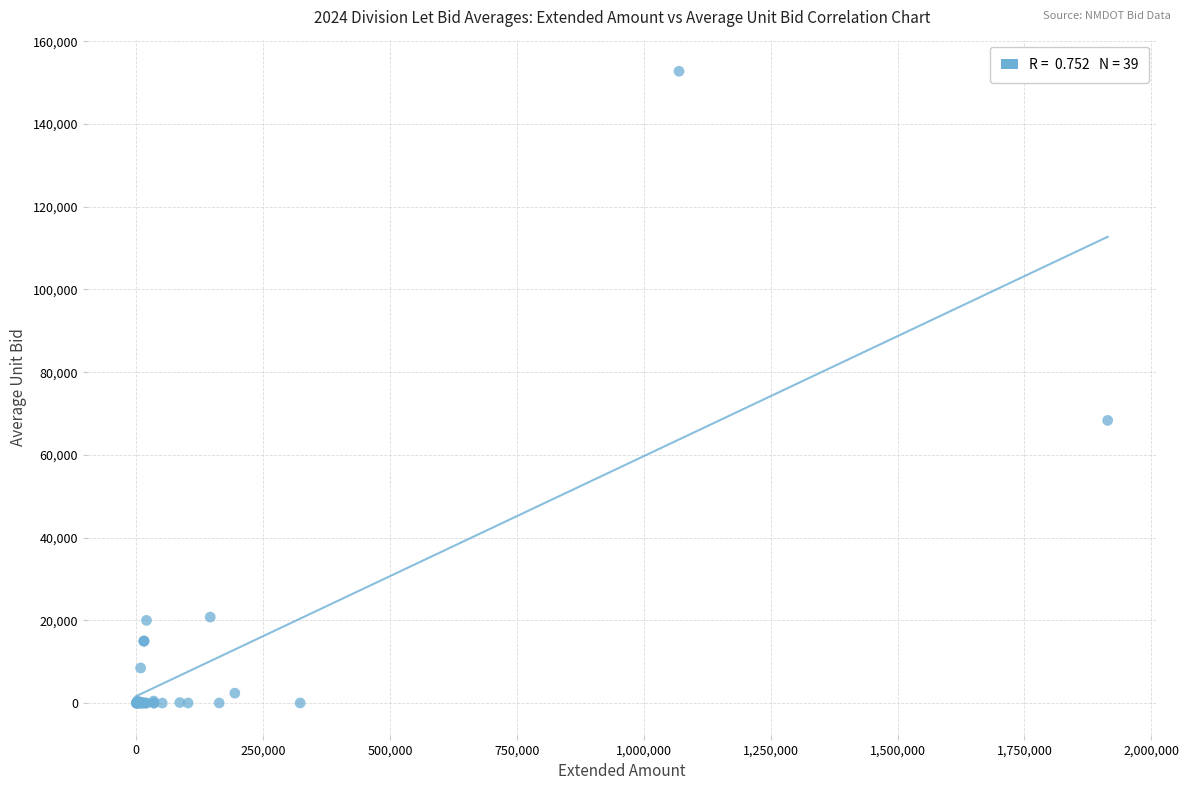

What Y value in the scatter plot is closest to 76380?

68351.8